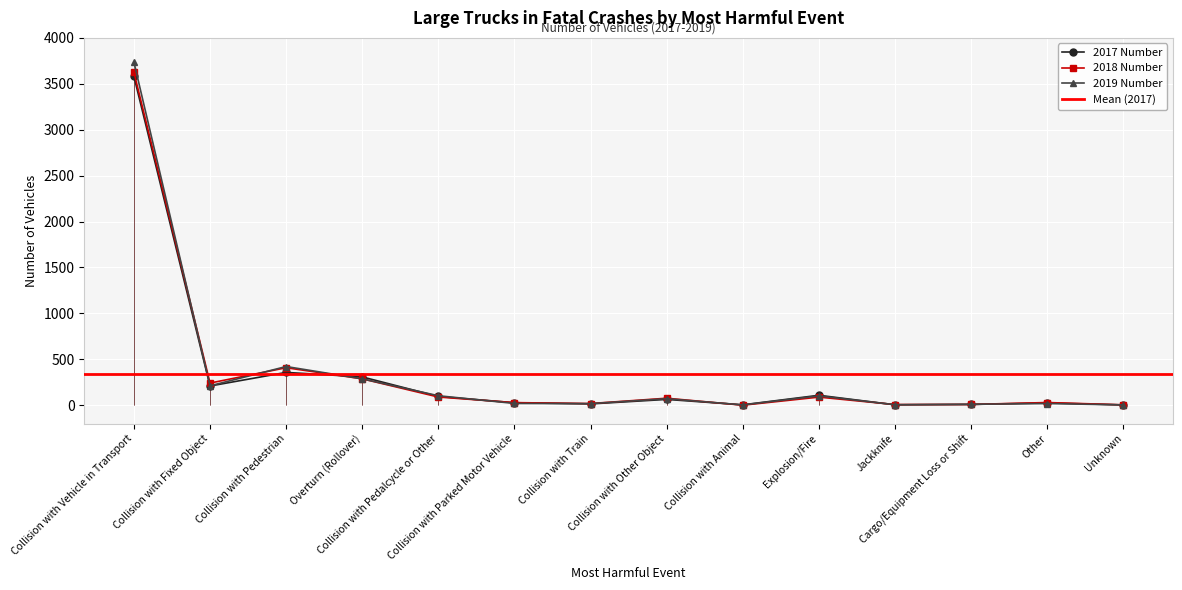

Reading right to left, what are all the values shown in this chart?

2017 Number: Unknown=3	Other=25	Cargo/Equipment Loss or Shift=8	Jackknife=4	Explosion/Fire=108	Collision with Animal=4	Collision with Other Object=63	Collision with Train=14	Collision with Parked Motor Vehicle=27	Collision with Pedalcycle or Other=95	Overturn (Rollover)=308	Collision with Pedestrian=357	Collision with Fixed Object=209	Collision with Vehicle in Transport=3580
2018 Number: Unknown=4	Other=29	Cargo/Equipment Loss or Shift=8	Jackknife=7	Explosion/Fire=88	Collision with Animal=0	Collision with Other Object=76	Collision with Train=18	Collision with Parked Motor Vehicle=28	Collision with Pedalcycle or Other=89	Overturn (Rollover)=287	Collision with Pedestrian=408	Collision with Fixed Object=241	Collision with Vehicle in Transport=3626
2019 Number: Unknown=3	Other=18	Cargo/Equipment Loss or Shift=10	Jackknife=5	Explosion/Fire=101	Collision with Animal=3	Collision with Other Object=71	Collision with Train=17	Collision with Parked Motor Vehicle=19	Collision with Pedalcycle or Other=103	Overturn (Rollover)=287	Collision with Pedestrian=421	Collision with Fixed Object=211	Collision with Vehicle in Transport=3736